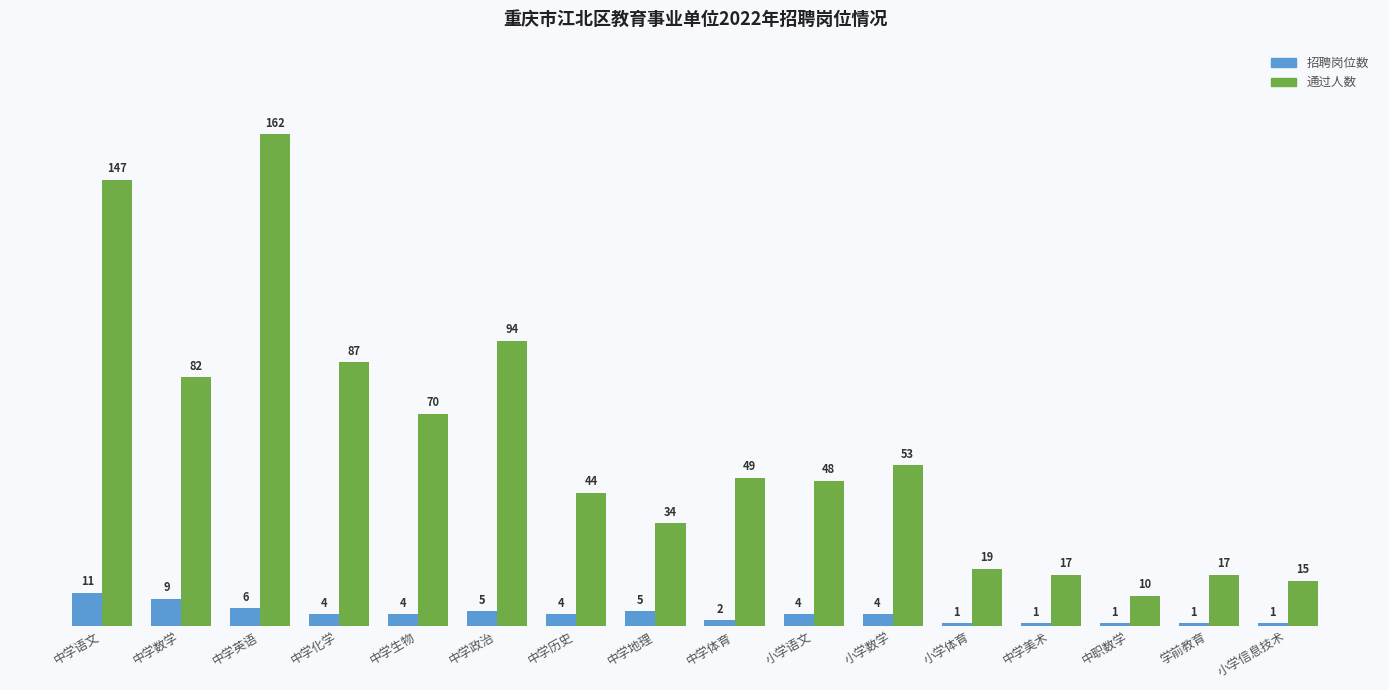

Reading left to right, extract all data points from this chart.

招聘岗位数: 中学语文=11	中学数学=9	中学英语=6	中学化学=4	中学生物=4	中学政治=5	中学历史=4	中学地理=5	中学体育=2	小学语文=4	小学数学=4	小学体育=1	中学美术=1	中职数学=1	学前教育=1	小学信息技术=1
通过人数: 中学语文=147	中学数学=82	中学英语=162	中学化学=87	中学生物=70	中学政治=94	中学历史=44	中学地理=34	中学体育=49	小学语文=48	小学数学=53	小学体育=19	中学美术=17	中职数学=10	学前教育=17	小学信息技术=15